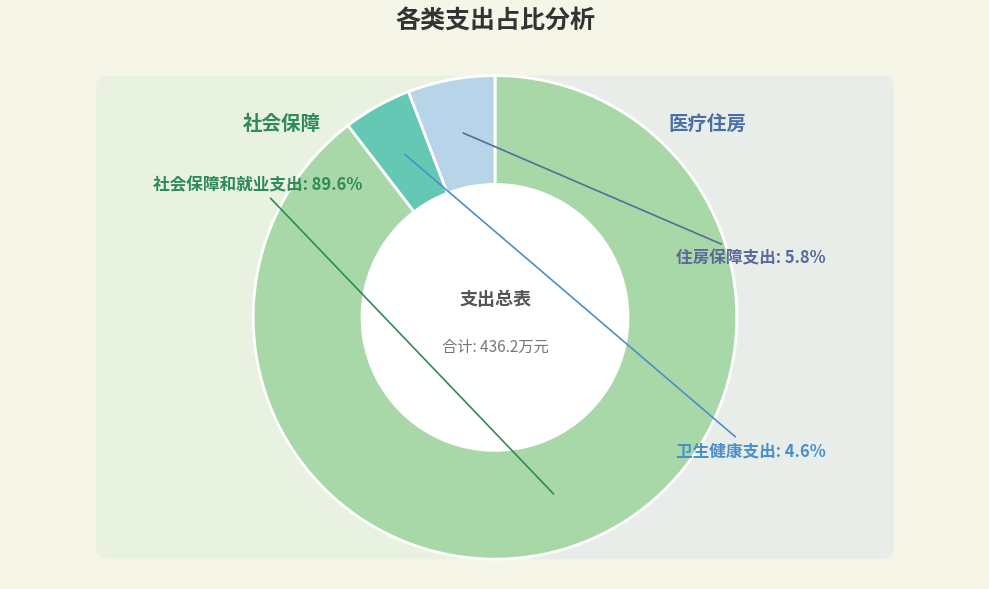

What is the largest slice in the pie chart?

社会保障和就业支出